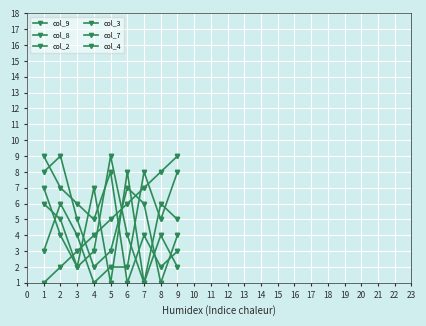

The col_8 series shows 4 at 4. True or false?

False